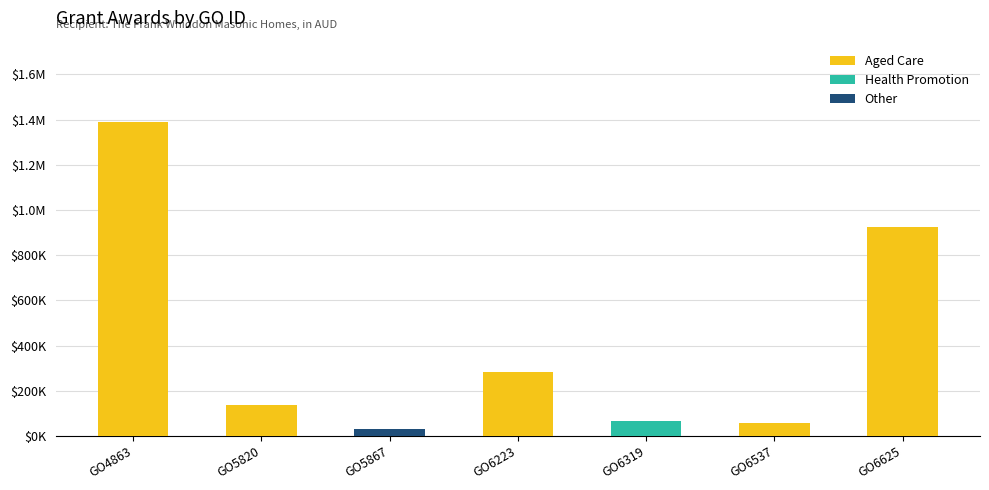

Which series has the largest range (max minus min)?

Aged Care